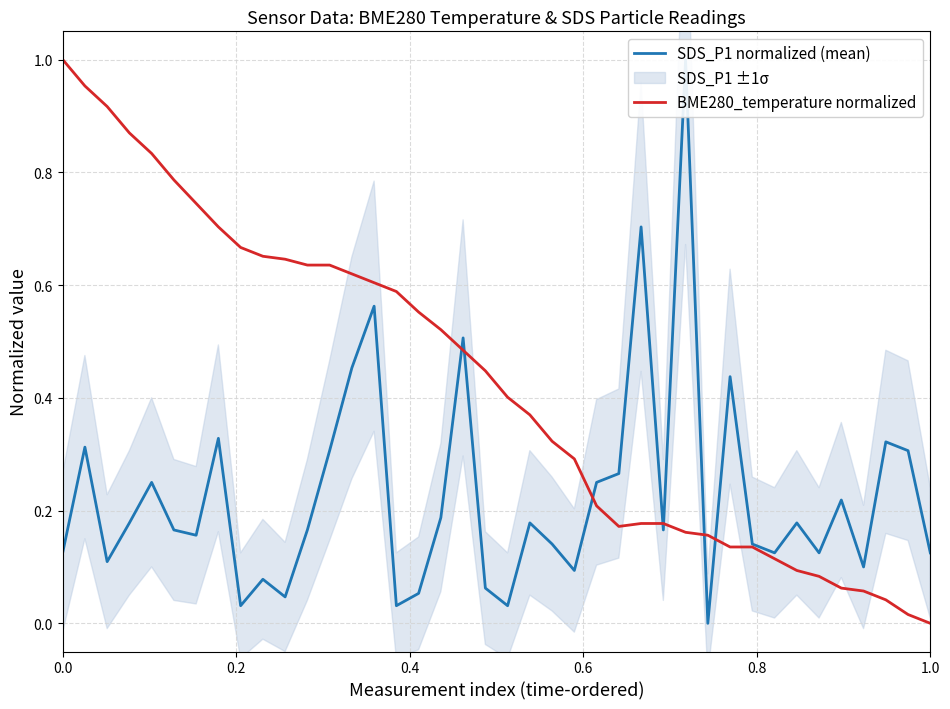

Is it true that BME280_temperature normalized equals 1.1 at 6?

False